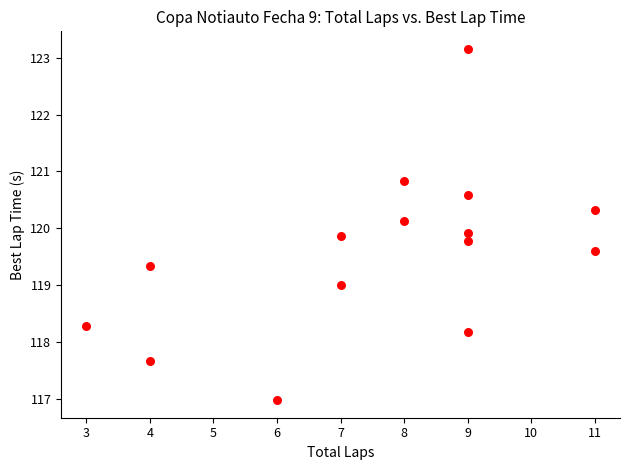

What is the range of X values (max minus min)?

8.0